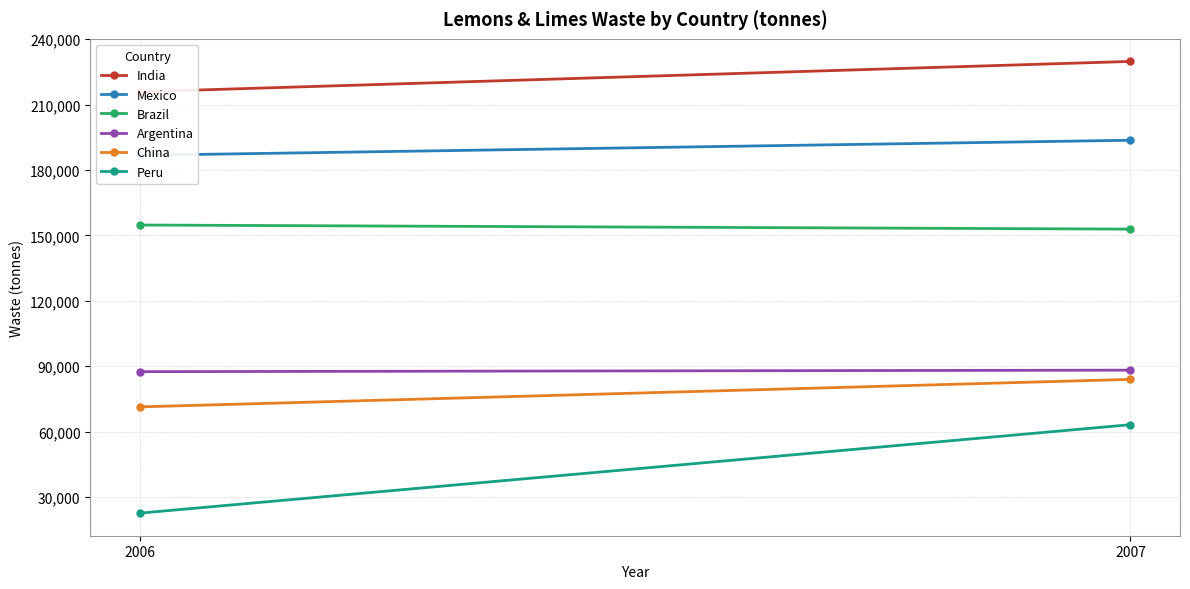

What is the value of the China point at the 2nd from the left?

83965